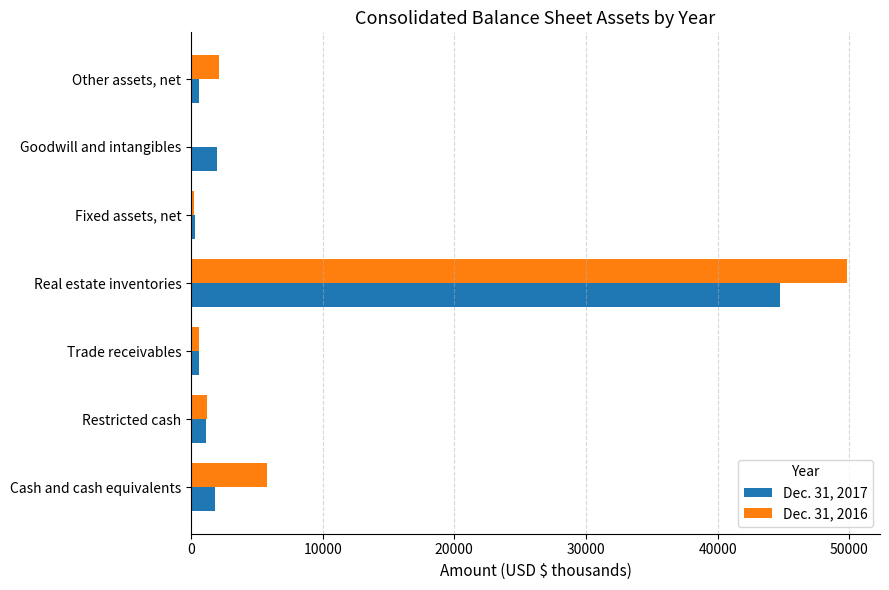

Is the value of Dec. 31, 2017 at Trade receivables greater than the value of Dec. 31, 2016 at Real estate inventories?

No